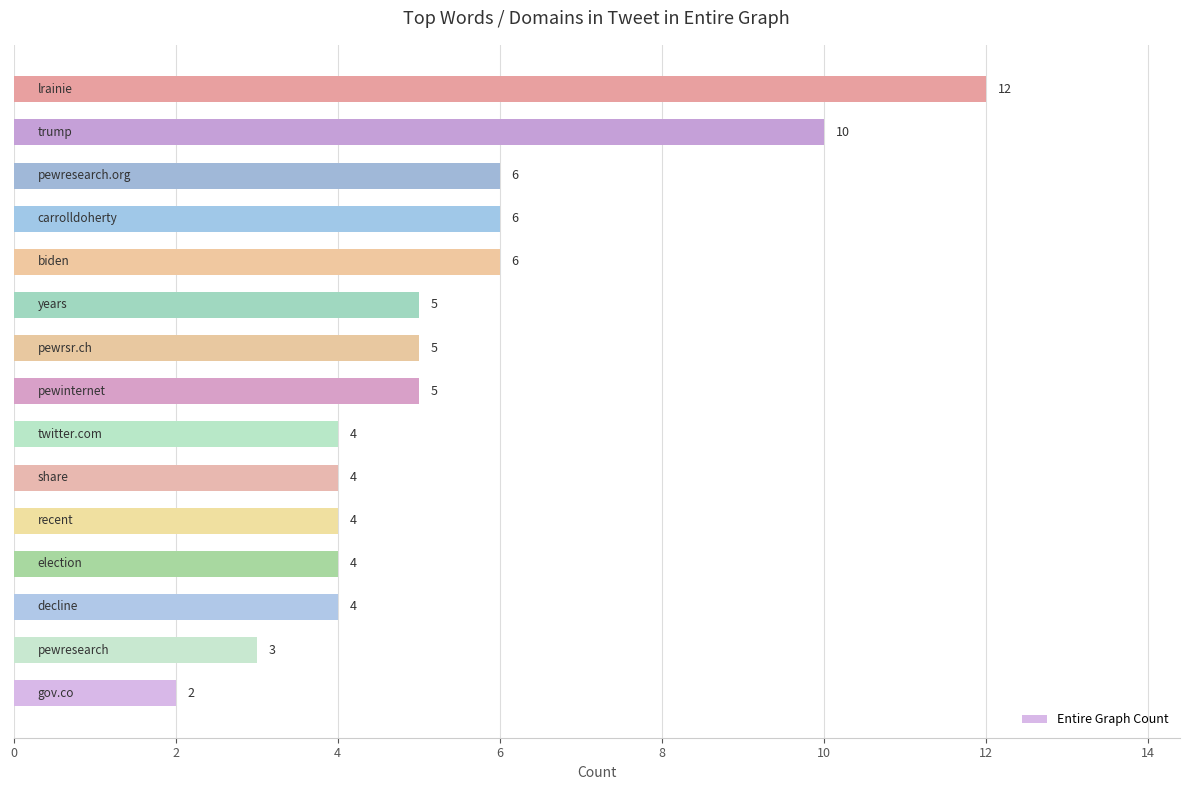

What is the greatest value displayed?

12